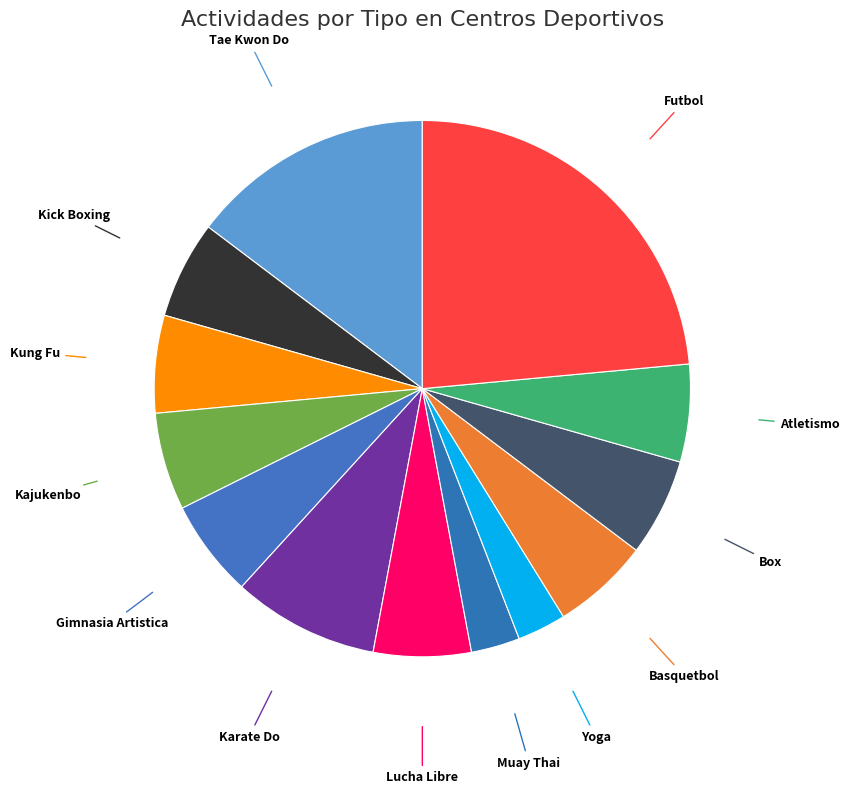

How many segments does this pie chart have?

13